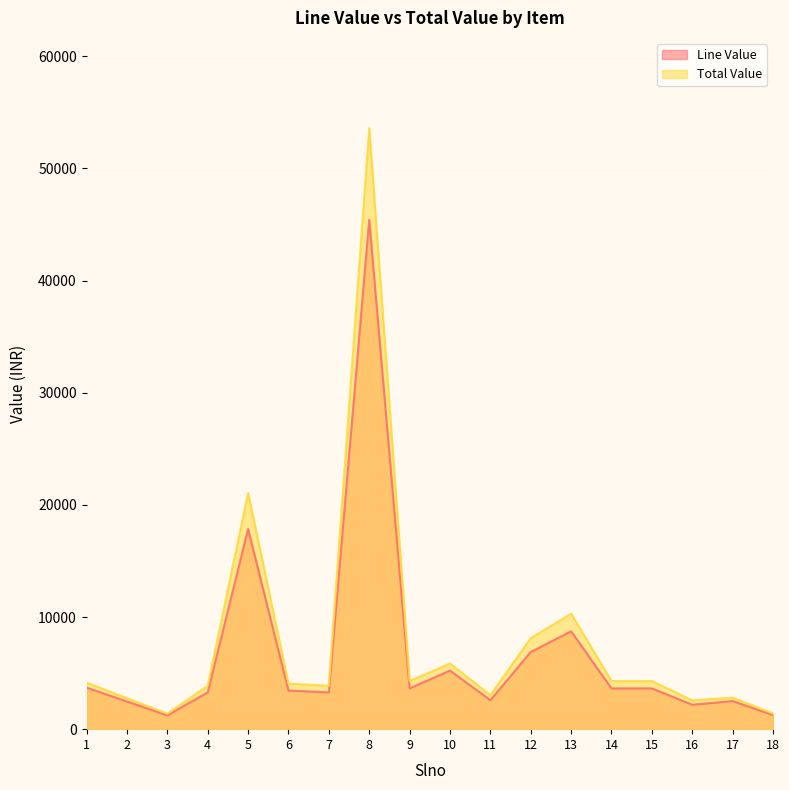

List the series in order of their peak value, lowest first.

Line Value, Total Value